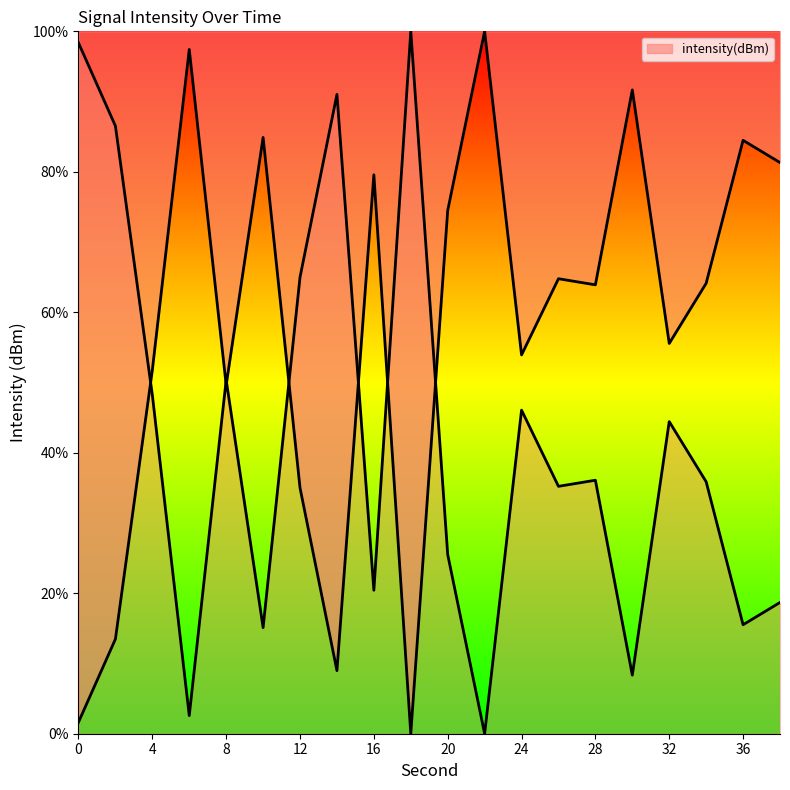

What is the difference between the maximum and minimum values?

100.0